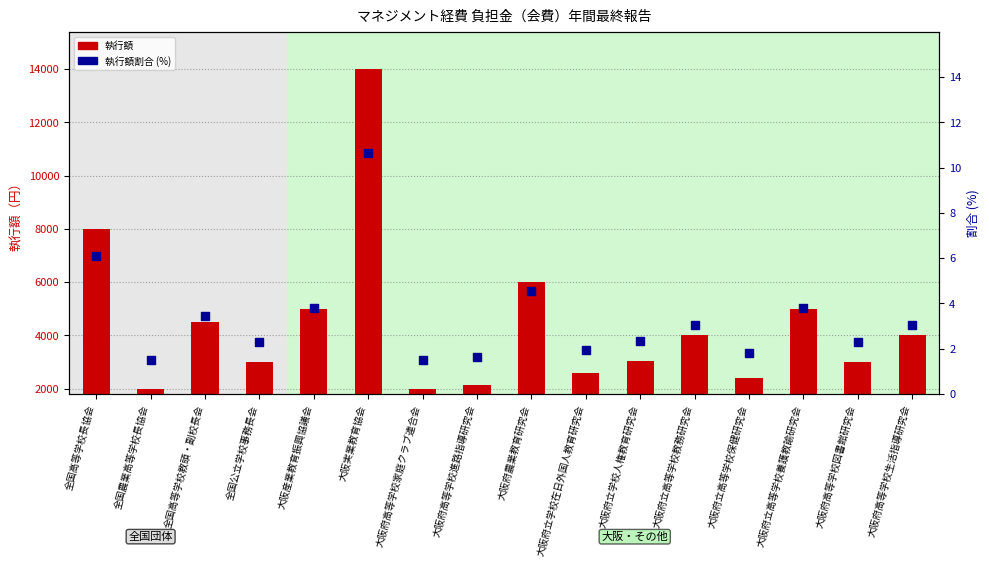

What is the total value across all series at 大阪実業教育協会?

14010.7